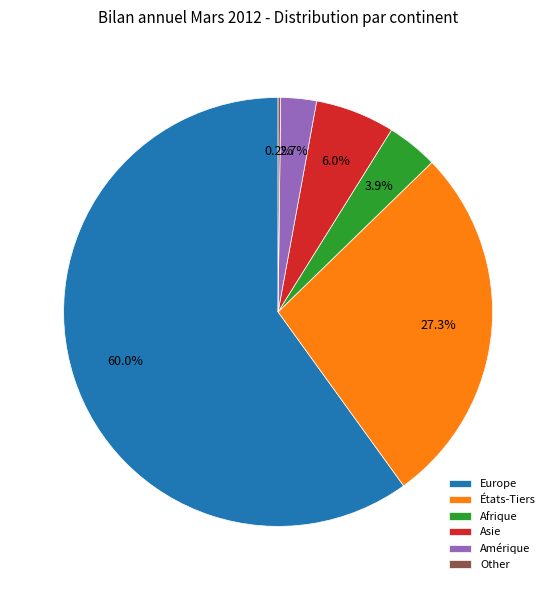

Is Afrique the majority of the pie?

No